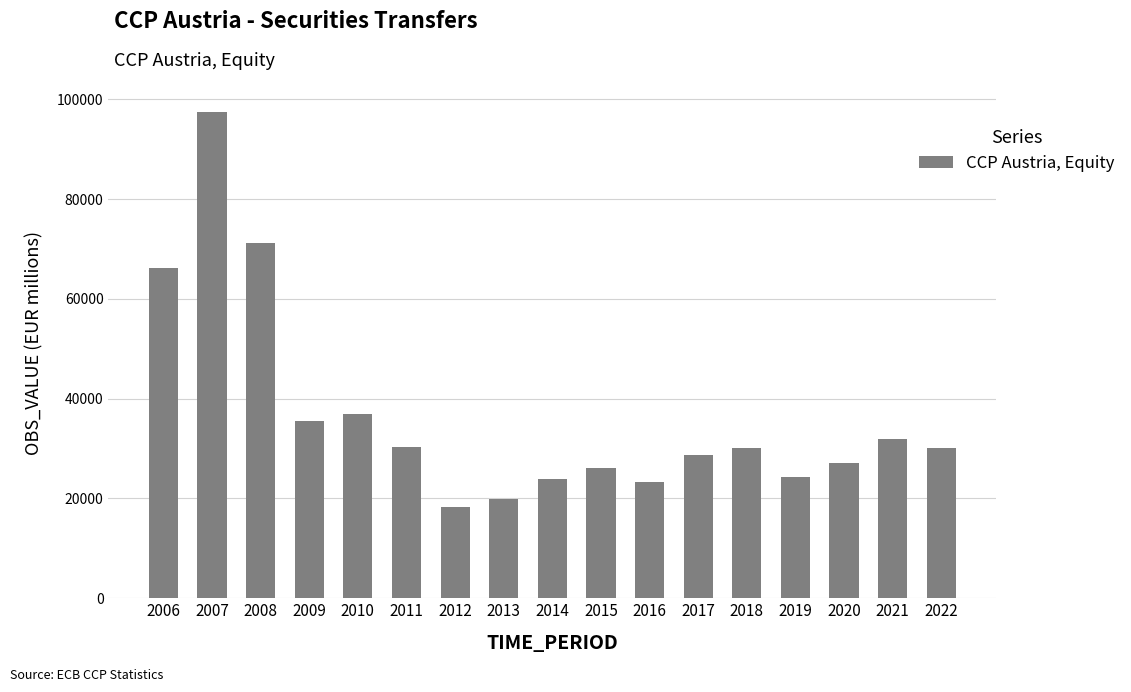

Which has a higher value, 2022 or 2007?

2007